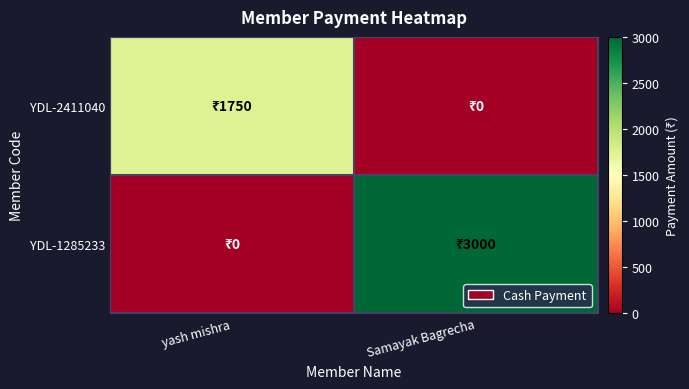

How many series are shown in this chart?

2